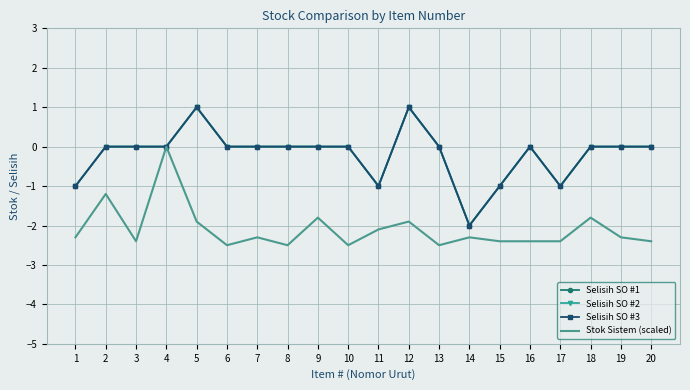

At which label does Selisih SO #3 reach its minimum?

14